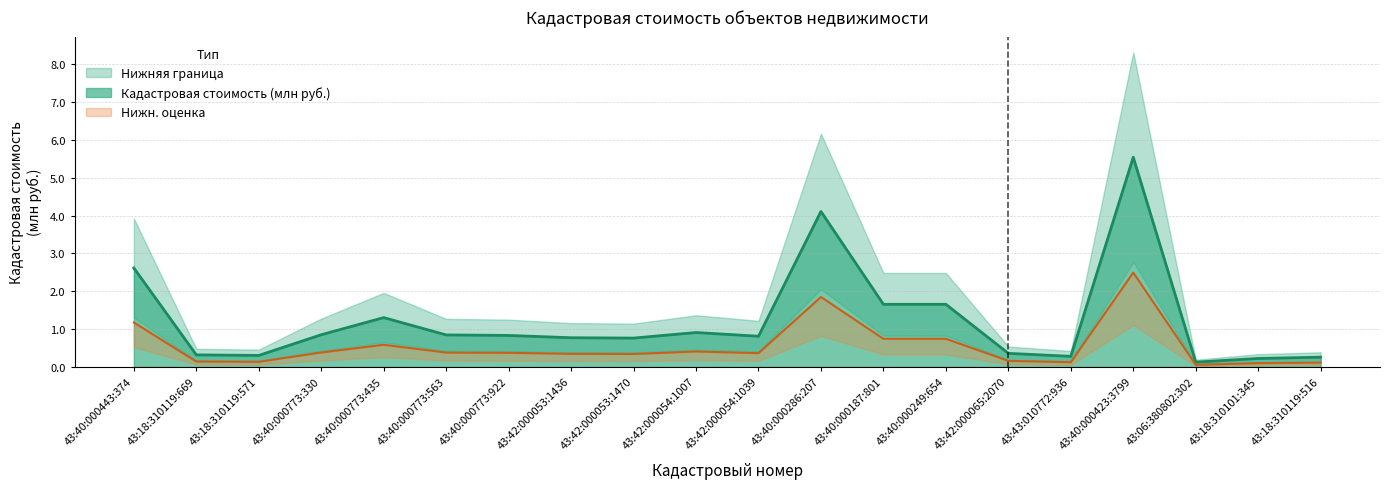

At which label is Кадастровая стоимость (млн руб.) closest to 2?

43:40:000249:654